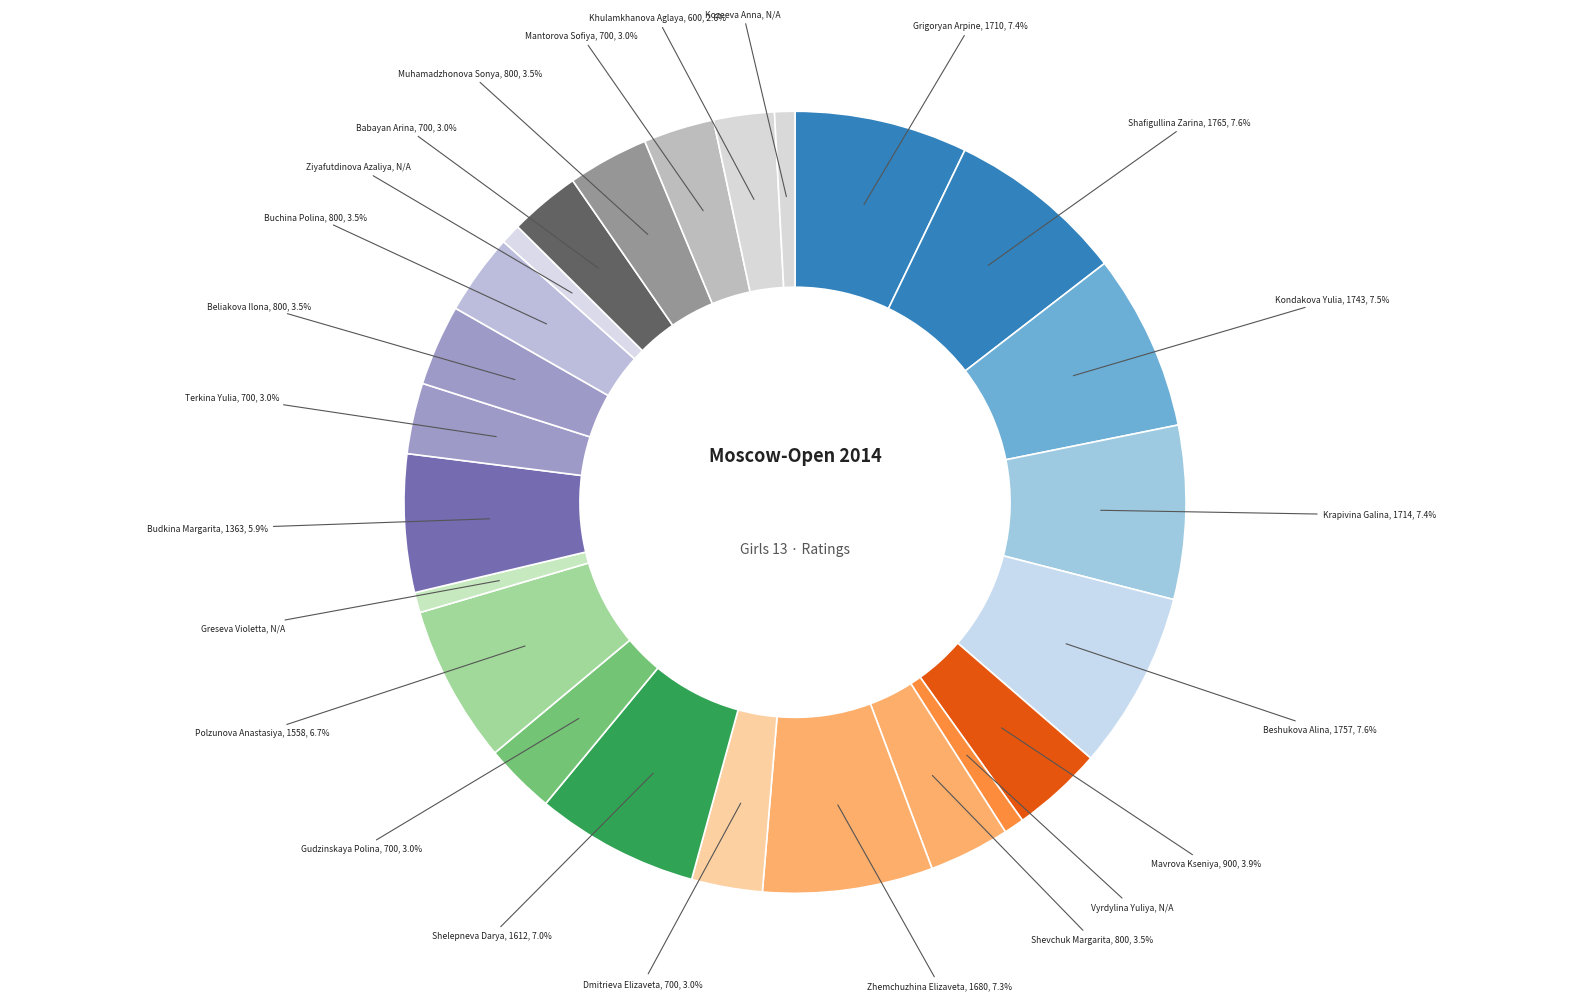

Which category has the smallest portion of the pie?

Vyrdylina Yuliya